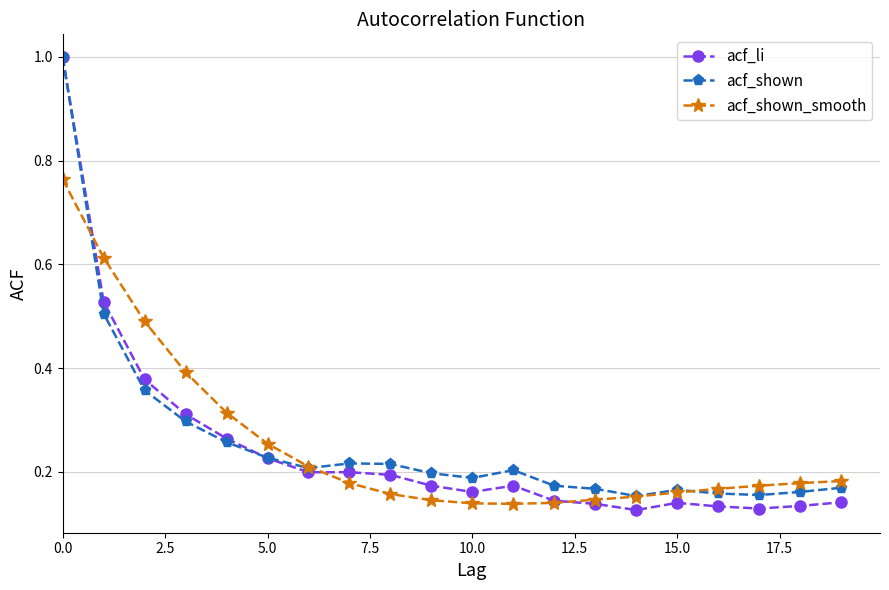

Which series has the widest spread of values?

acf_li